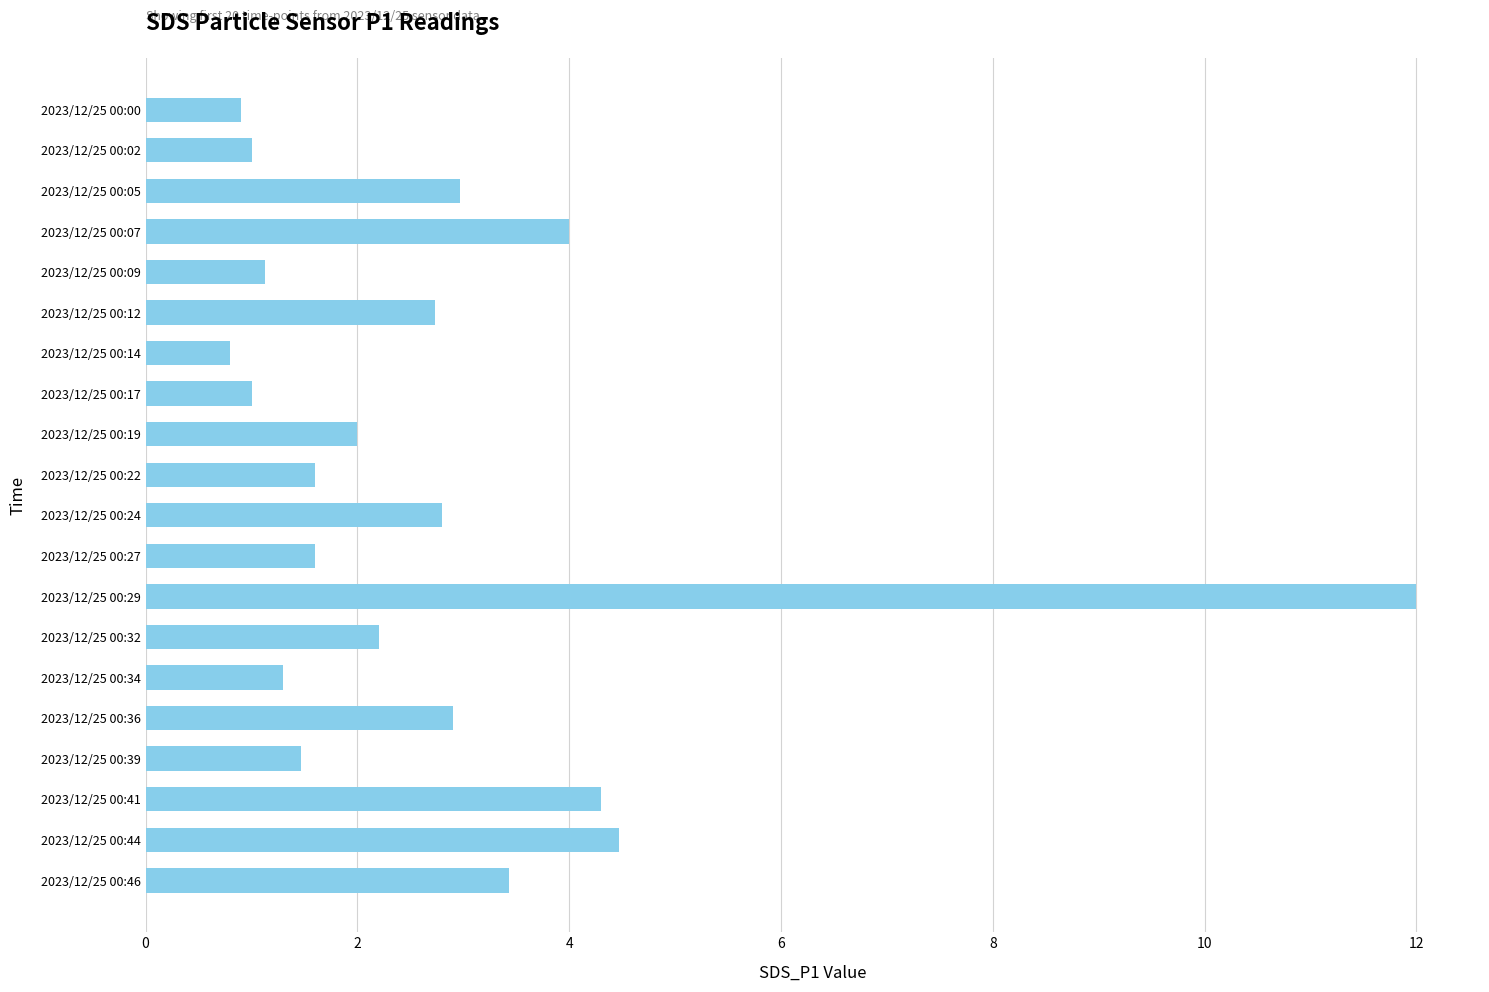

What is the value of the 2nd bar from the top?

1.0